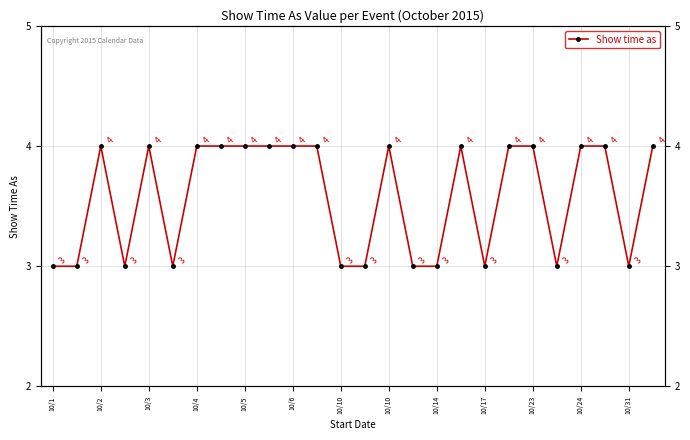

What is the sum of the values at 23 and 20?

8